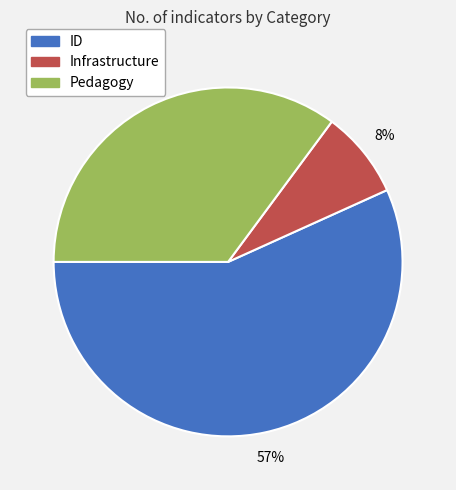

Combined, do ID and Infrastructure account for over 50%?

Yes